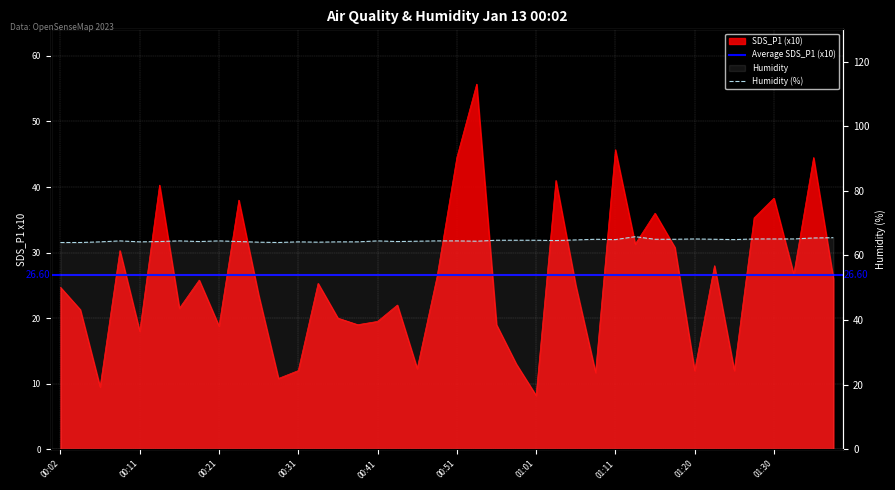

The value of Humidity at 00:46 is 25.8. True or false?

False